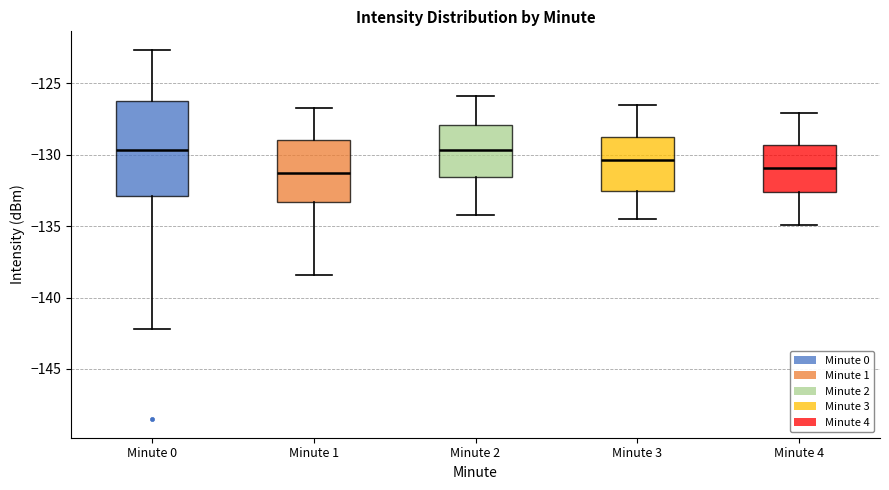

Where does the median line of the box for Minute 3 sit on the y-axis? The values are not printed on the chart, so give them approximately, as read against the axis.

-130.5